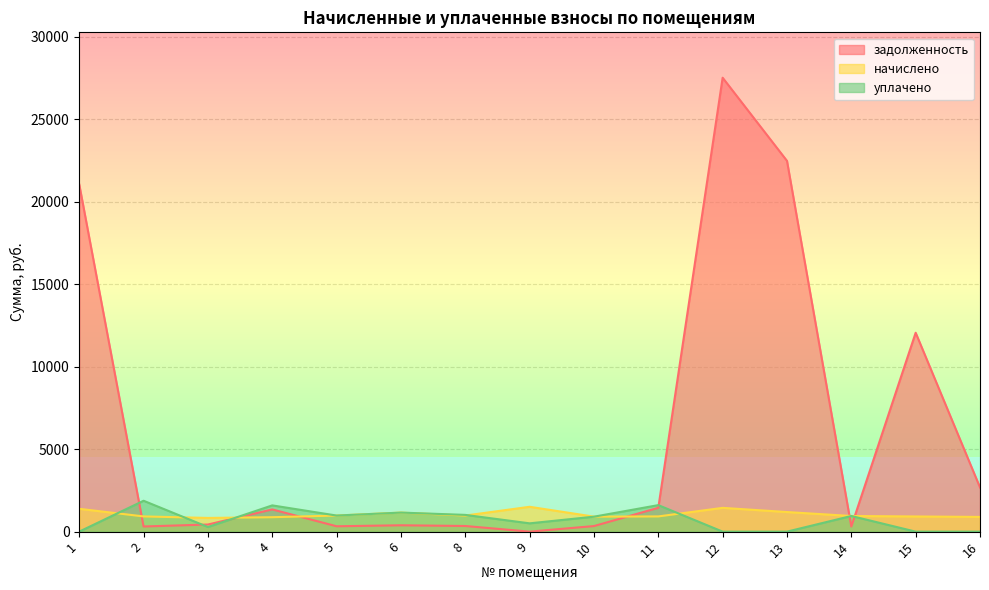

Where do начислено and задолженность first cross each other?

1 and 2